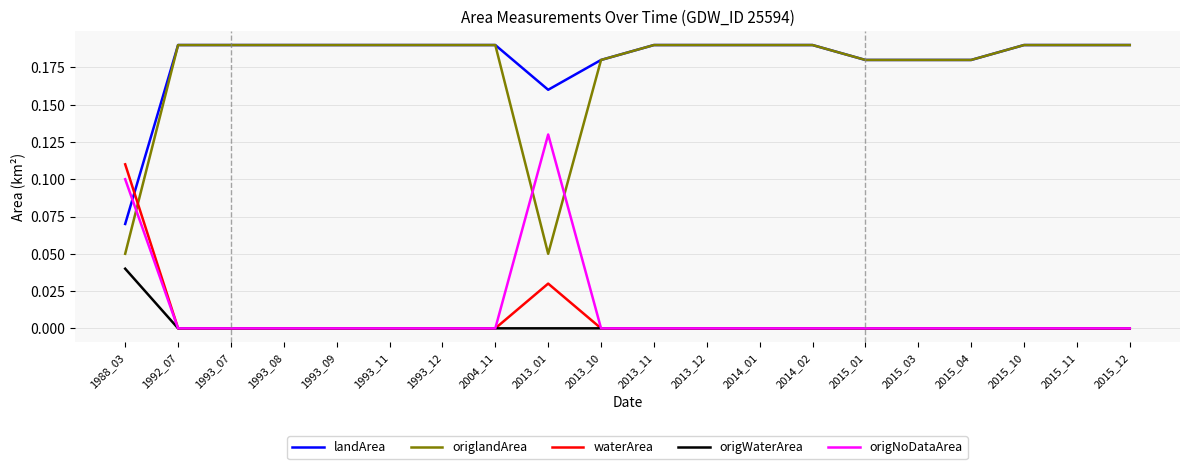

What is the total value across all series at 1988_03?

0.4